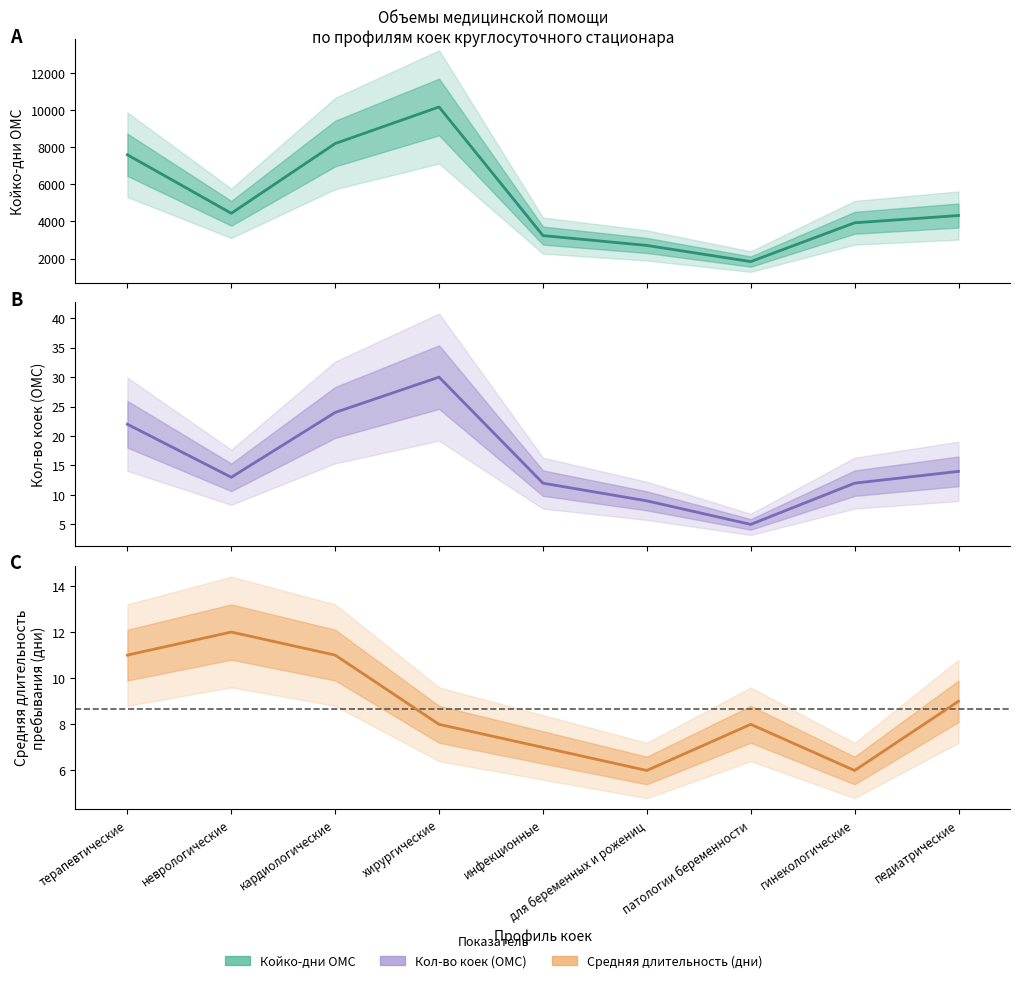

True or false: Койко-дни ОМС has a value of 962 at инфекционные.

False